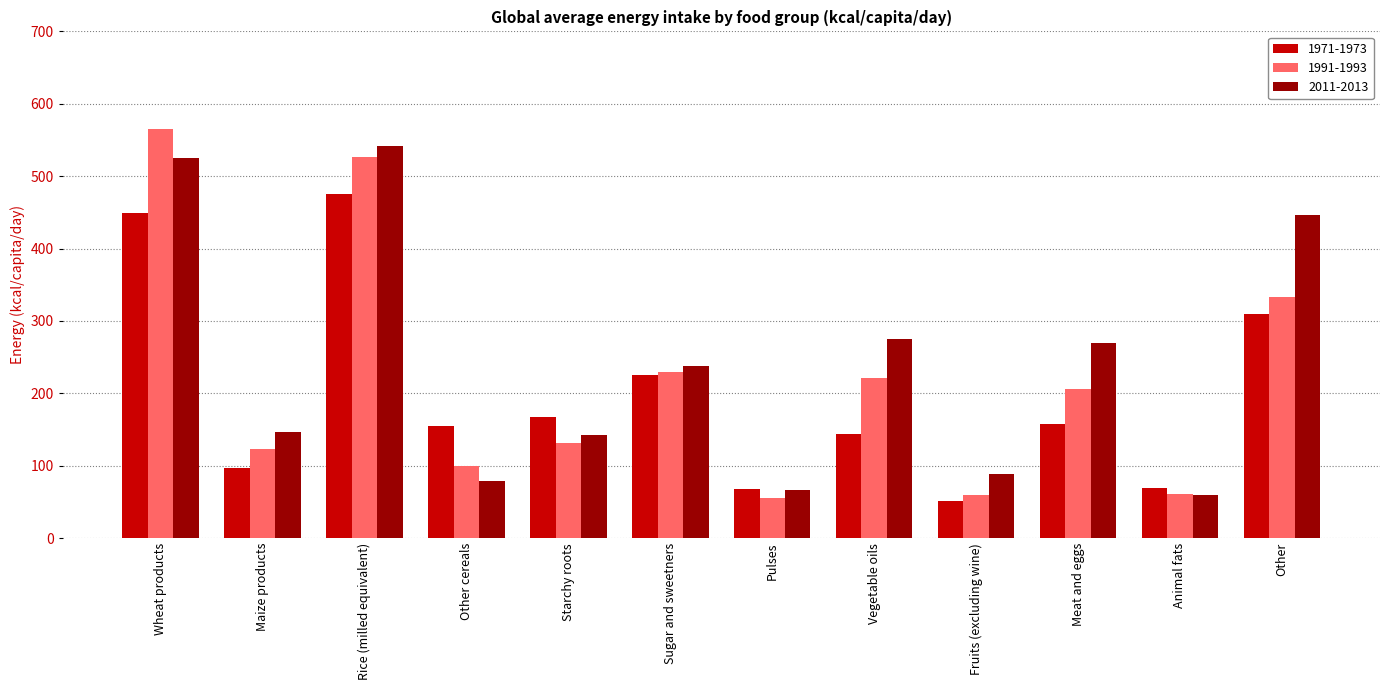

What is the label of the 8th bar from the left?

Vegetable oils